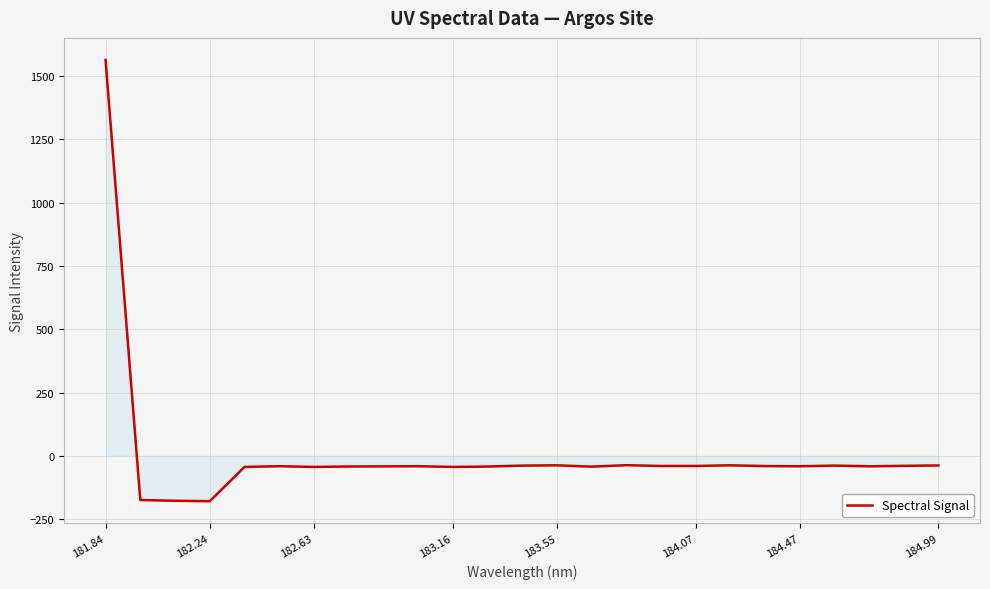

What is the minimum value shown in the chart?

-179.4